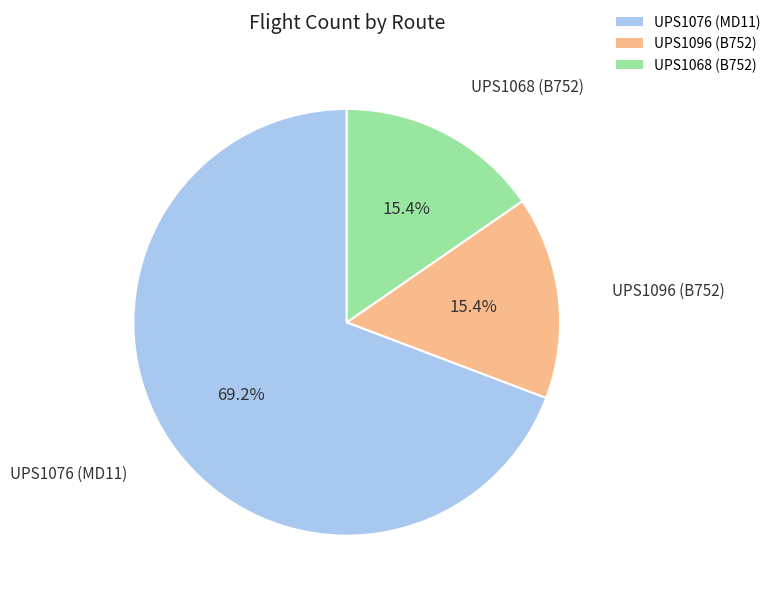

What portion of the pie excludes UPS1076 (MD11)?

30.8%